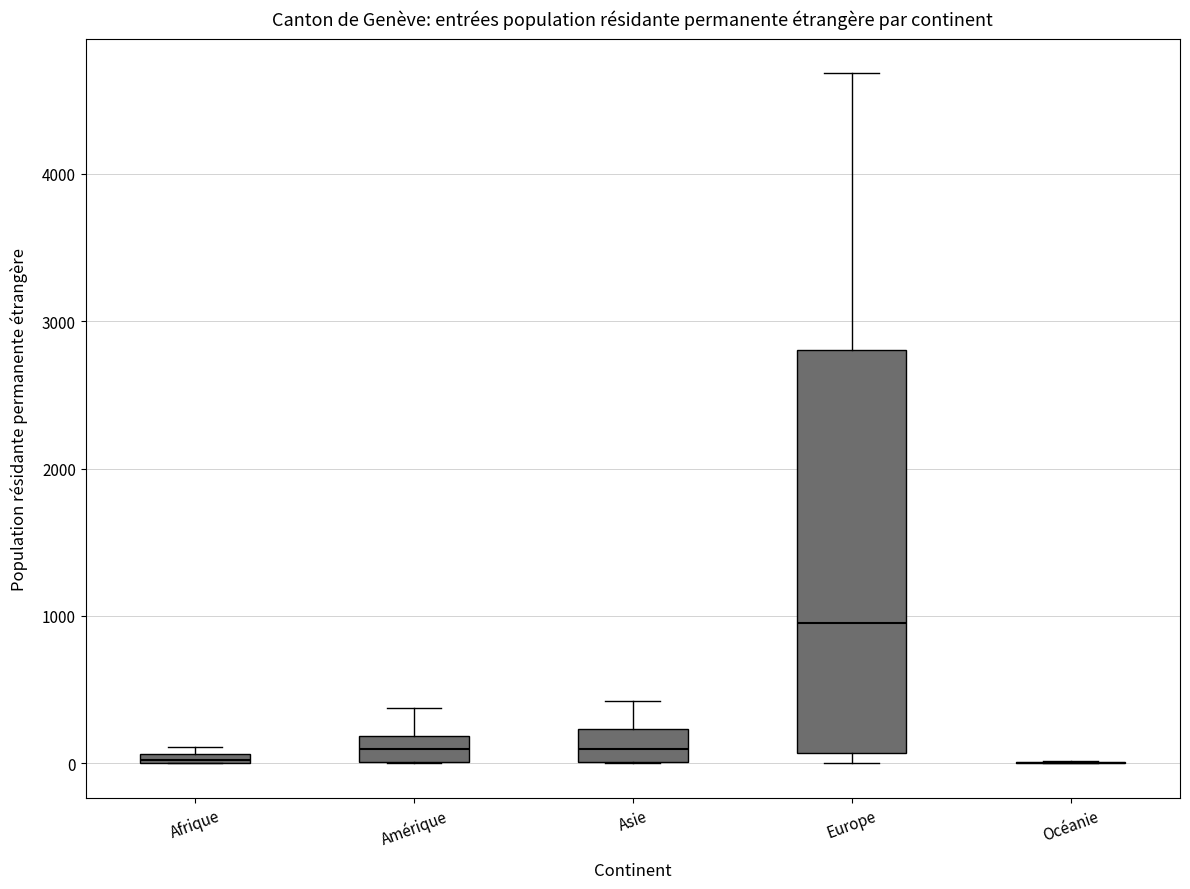

Where is the upper edge of the box for Afrique on the y-axis? The values are not printed on the chart, so give them approximately, as read against the axis.

100